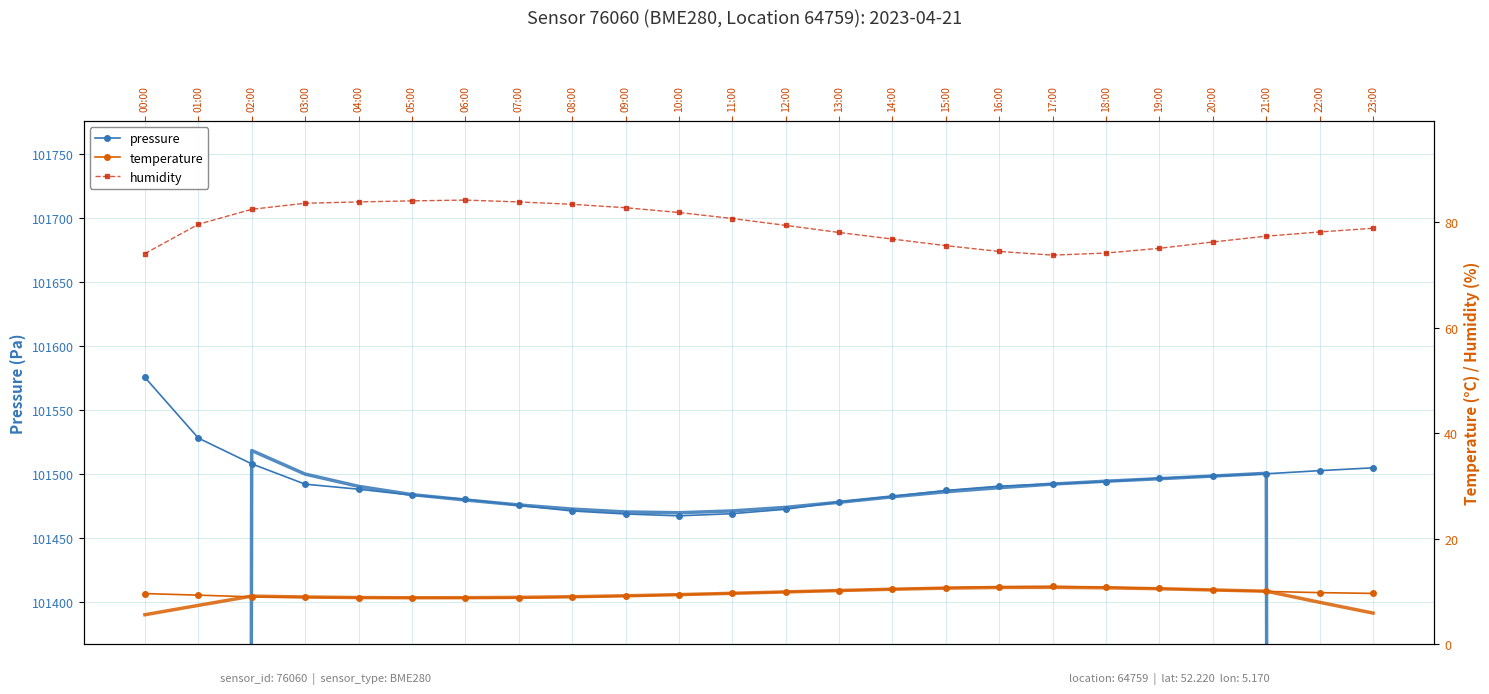

What is the difference between the maximum and second lowest values in the humidity series?

10.2